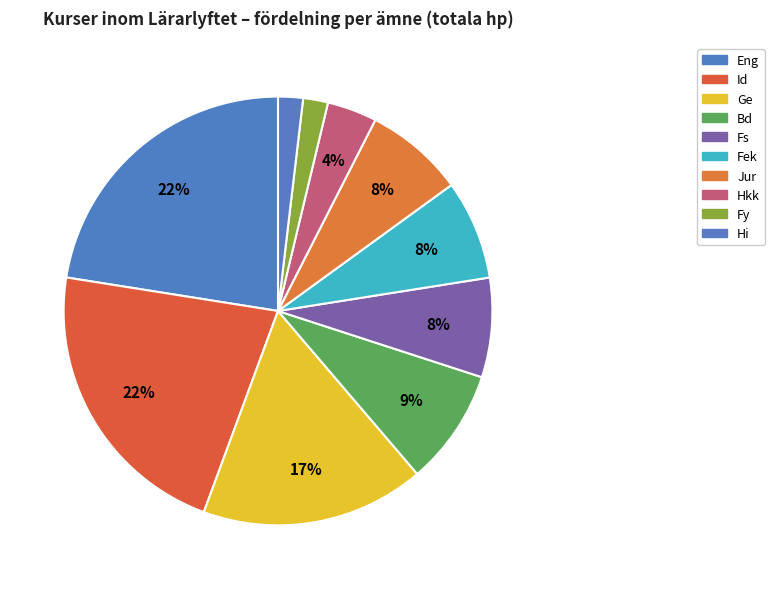

How many segments does this pie chart have?

10